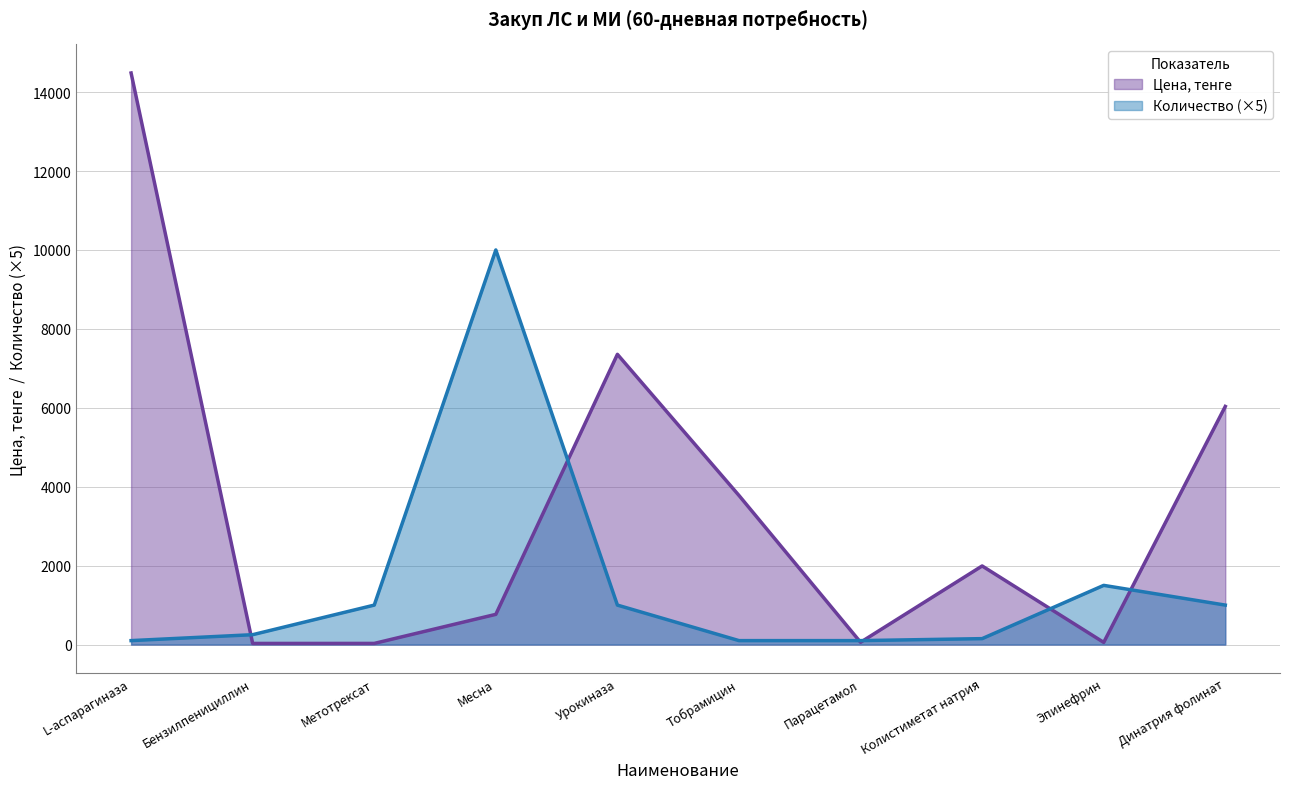

True or false: Количество and Цена, тенге cross at least once.

True